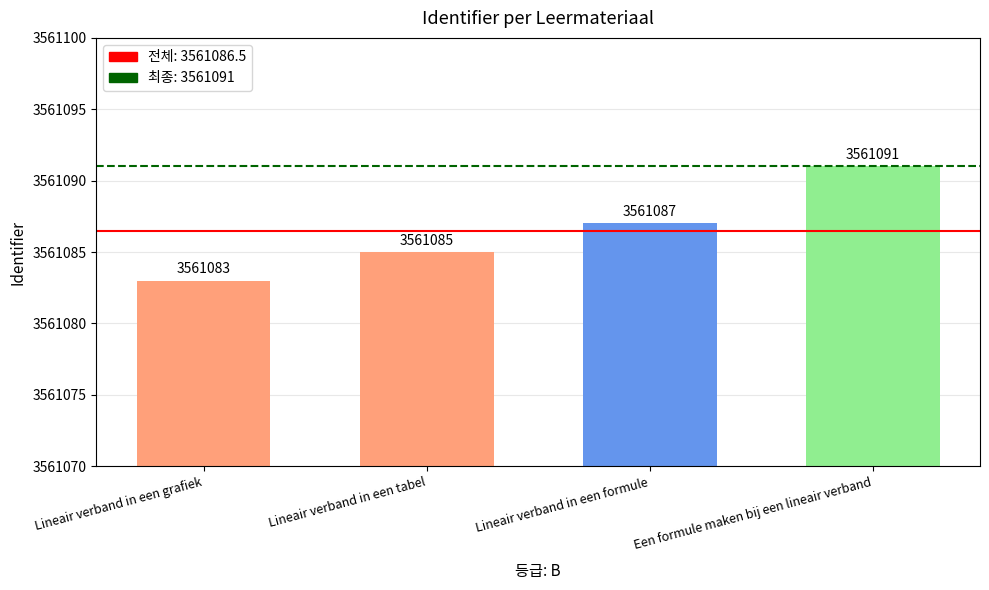

Reading left to right, transcribe all the data shown in this chart.

3561083	3561085	3561087	3561091